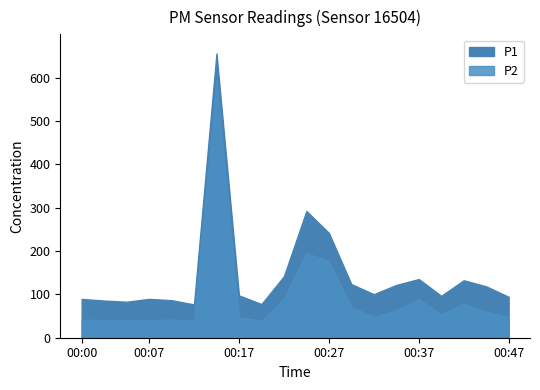

Rank the series by their average value, from lowest to highest.

P2, P1